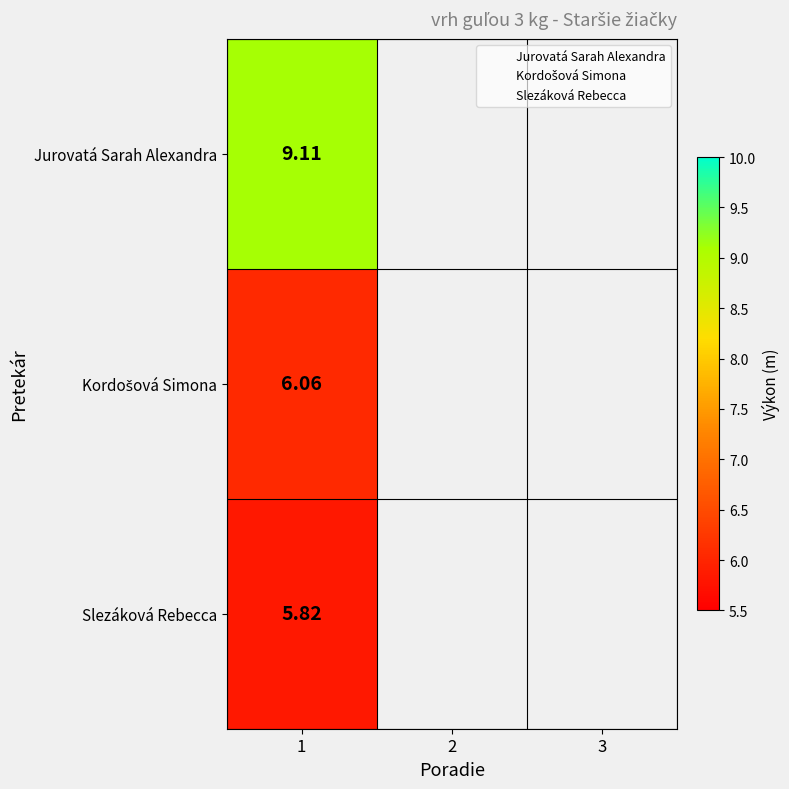

At which label is Slezáková Rebecca closest to 5?

1